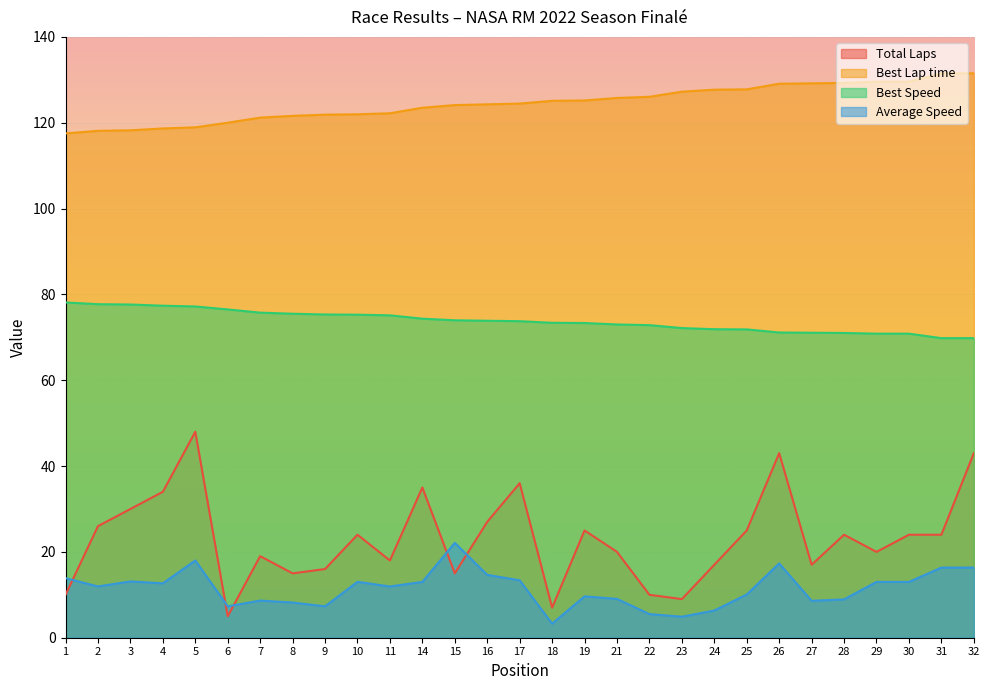

How many data points in Best Lap time are above 124?

17